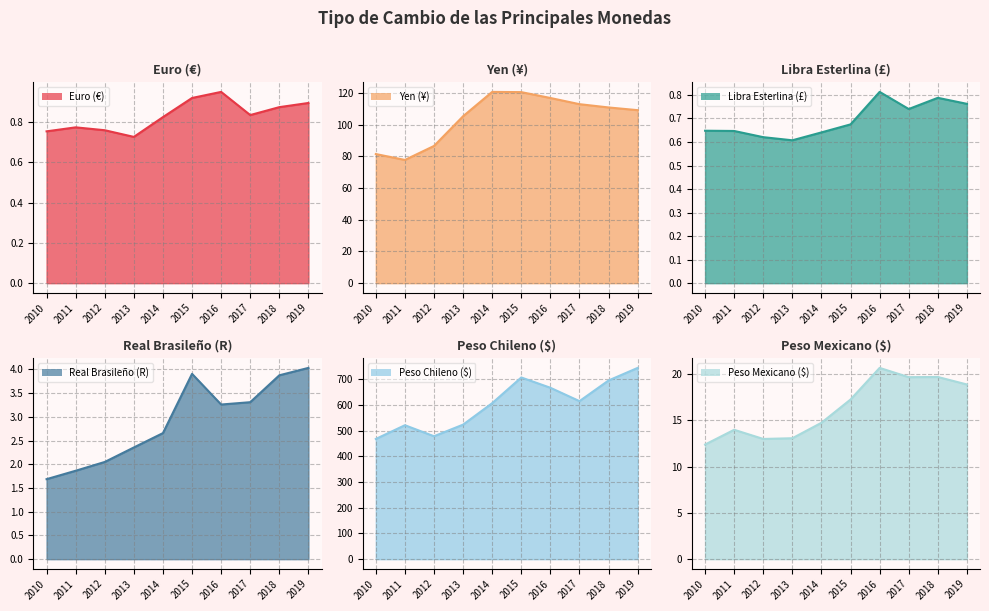

What is the average value of the Euro (€) series?

0.8